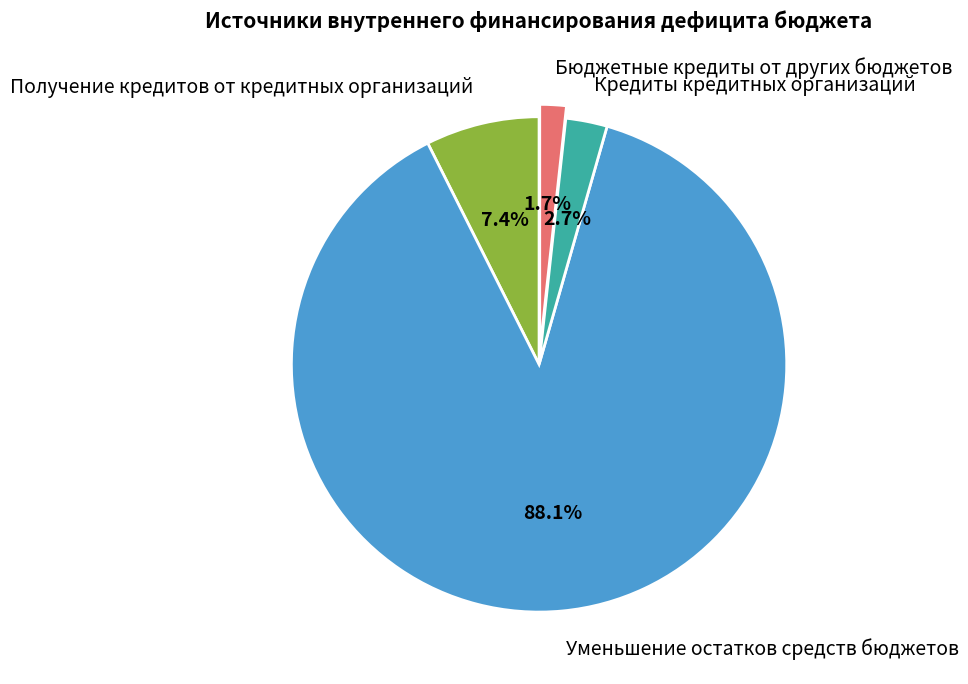

What is the largest slice in the pie chart?

Уменьшение остатков средств бюджетов